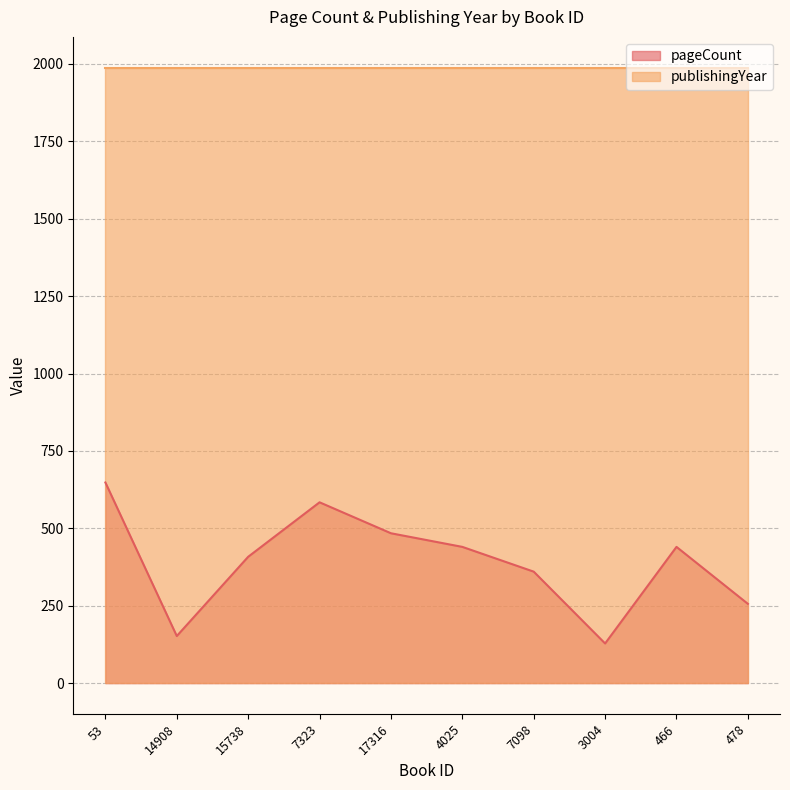

Where is the first local maximum?

7323